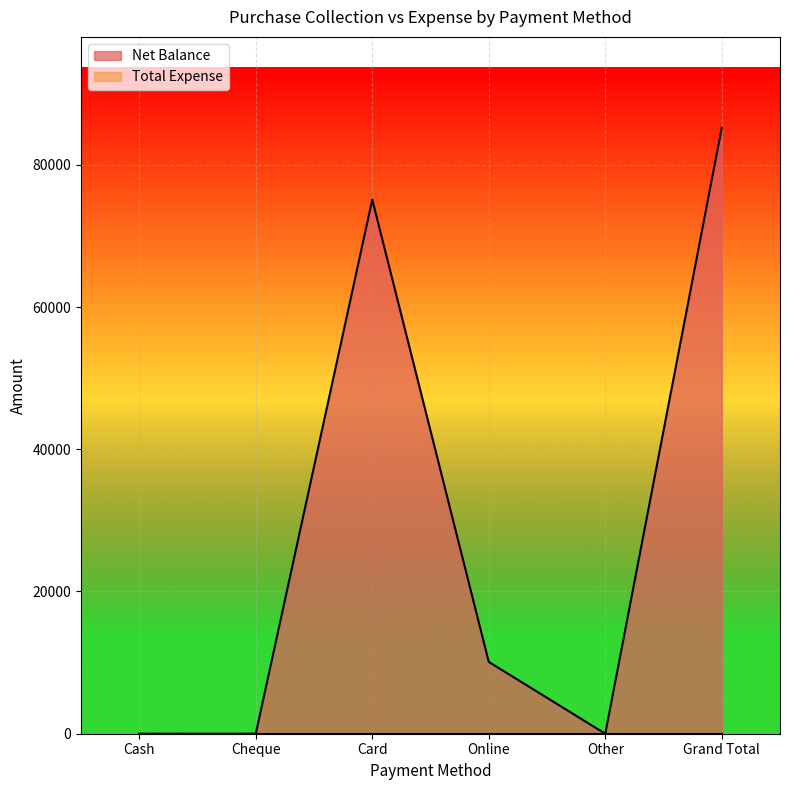

Reading left to right, transcribe all the data shown in this chart.

Cash=0	Cheque=0	Card=75100	Online=10100	Other=0	Grand Total=85200